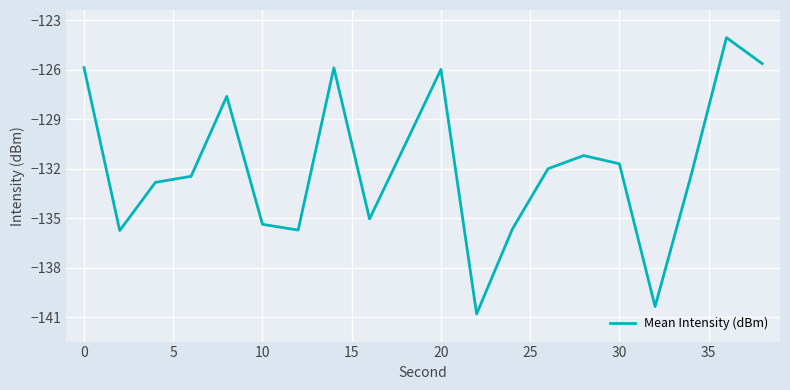

What is the smallest value displayed?

-140.8